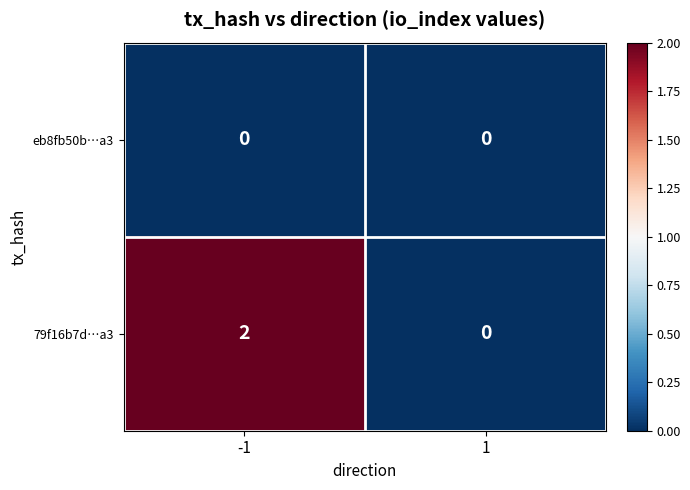

Rank the series at -1 from lowest to highest value.

eb8fb50b…a3, 79f16b7d…a3